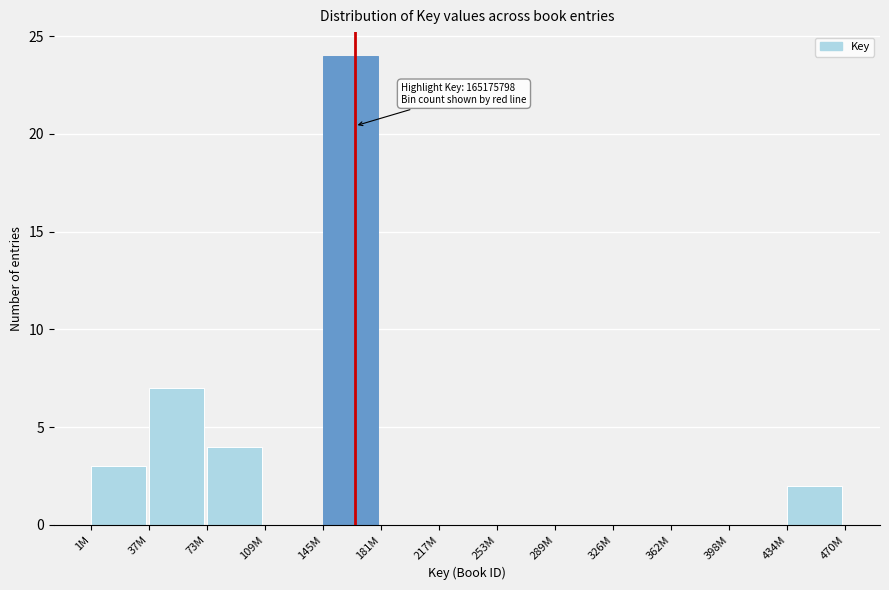

Reading right to left, extract all data points from this chart.

434M=2	398M=0	362M=0	326M=0	289M=0	253M=0	217M=0	181M=0	145M=24	109M=0	73M=4	37M=7	1M=3